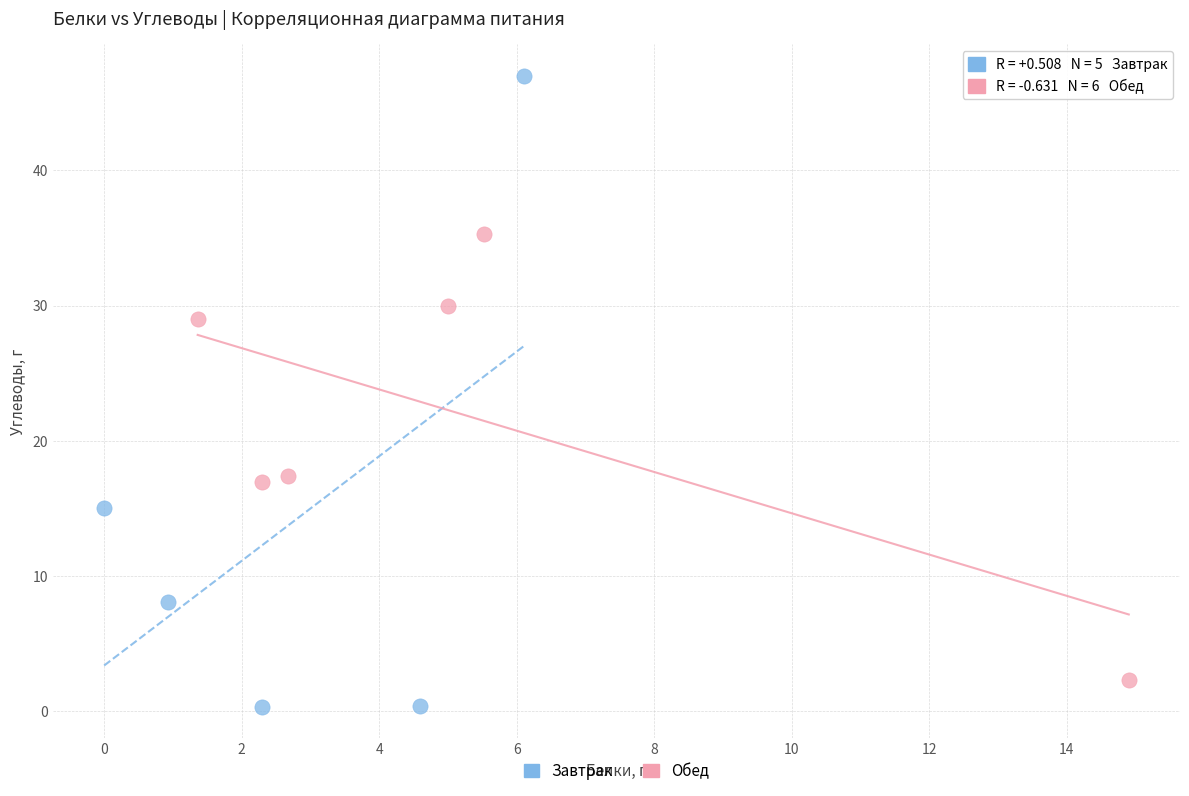

Which series has the largest Y range (max minus min)?

Завтрак